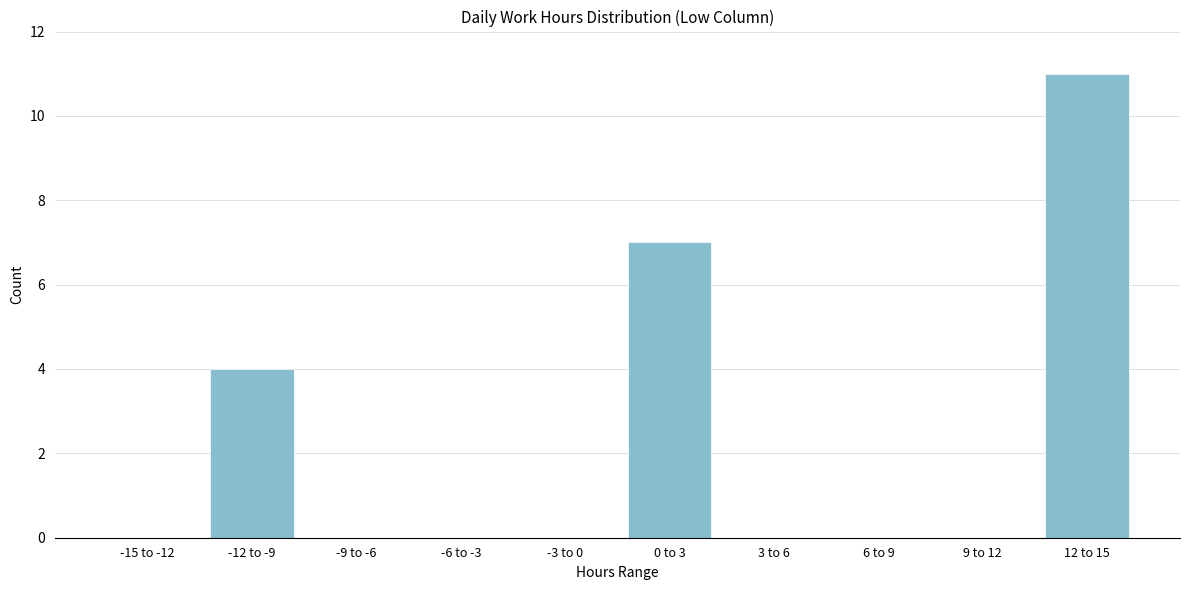

Reading left to right, transcribe all the data shown in this chart.

-15 to -12=0	-12 to -9=4	-9 to -6=0	-6 to -3=0	-3 to 0=0	0 to 3=7	3 to 6=0	6 to 9=0	9 to 12=0	12 to 15=11